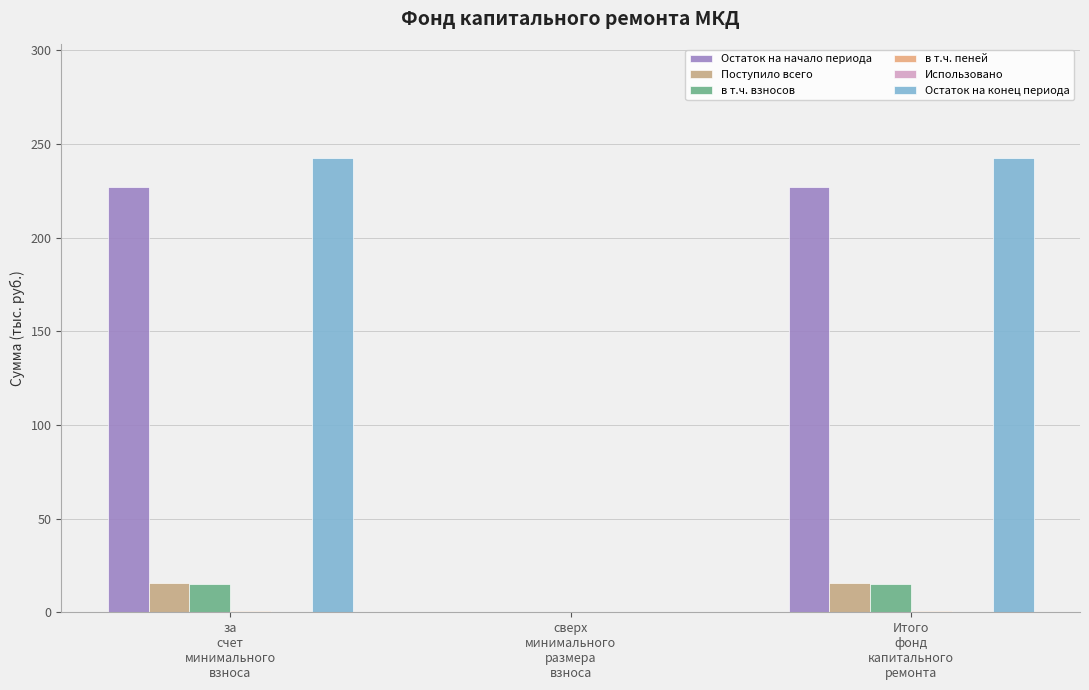

True or false: Поступило всего has a value of 15.6 at Итого
фонд
капитального
ремонта.

True